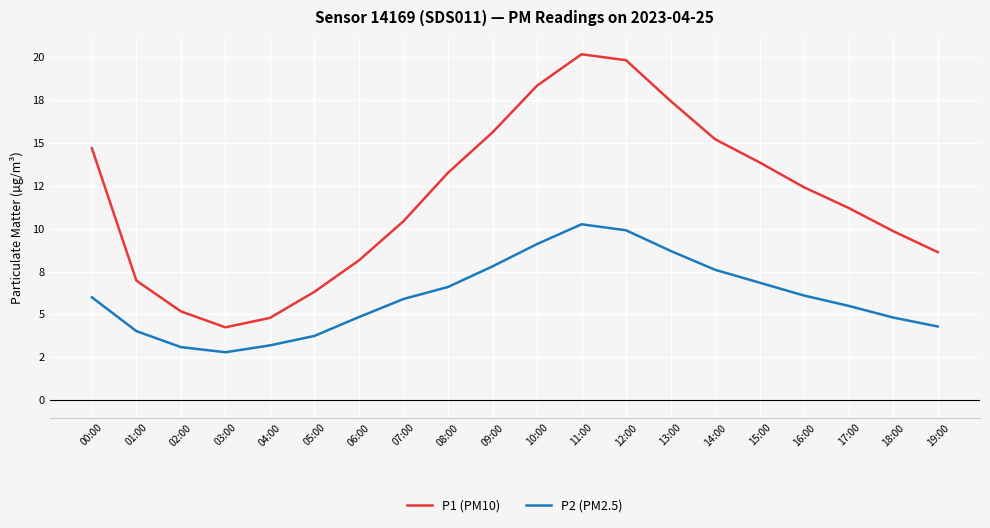

At how many categories does at least one series exceed 16?

4